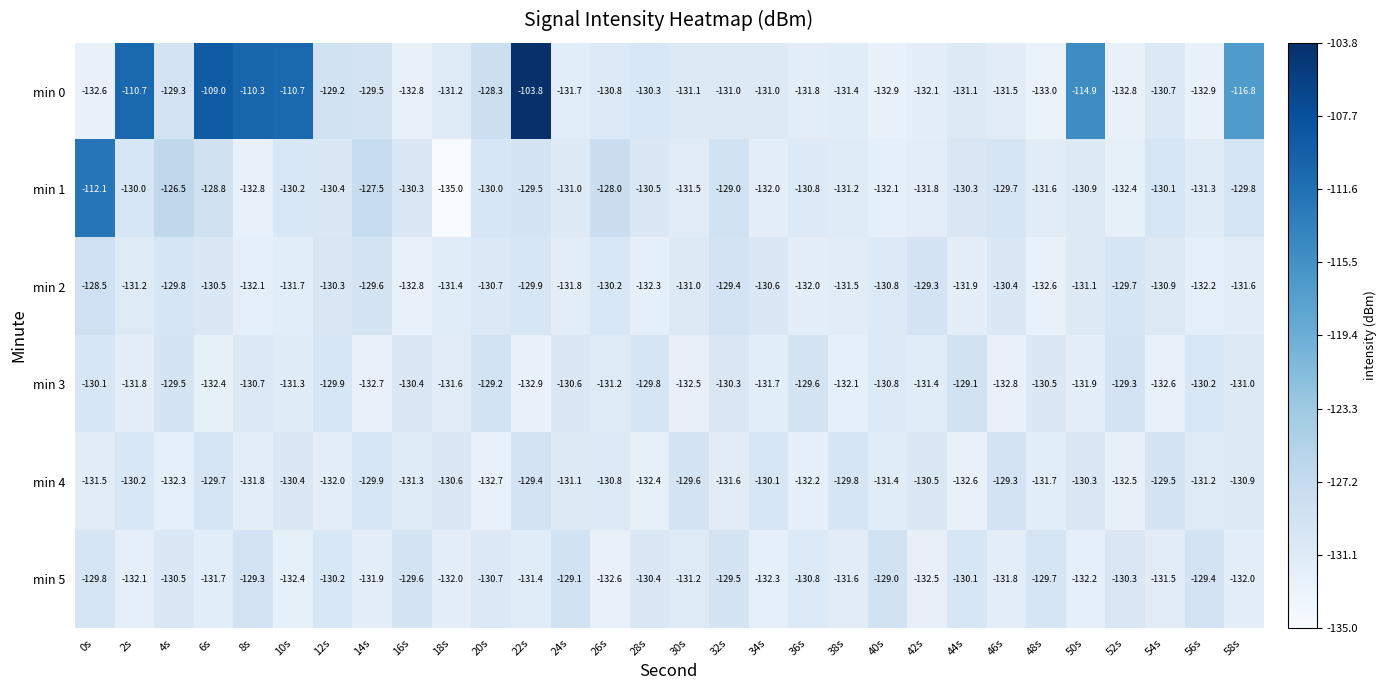

What is the total value across all series at 42s?

-787.6